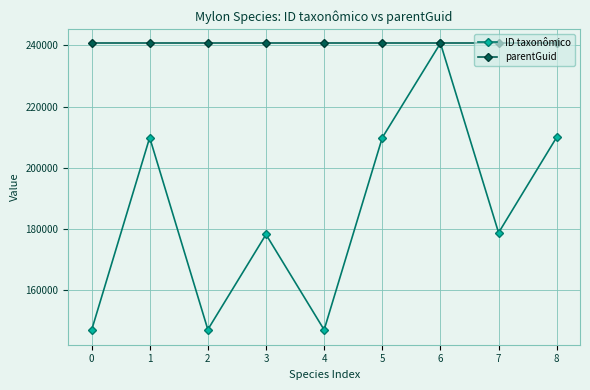

True or false: parentGuid has a value of 110475 at 2.

False